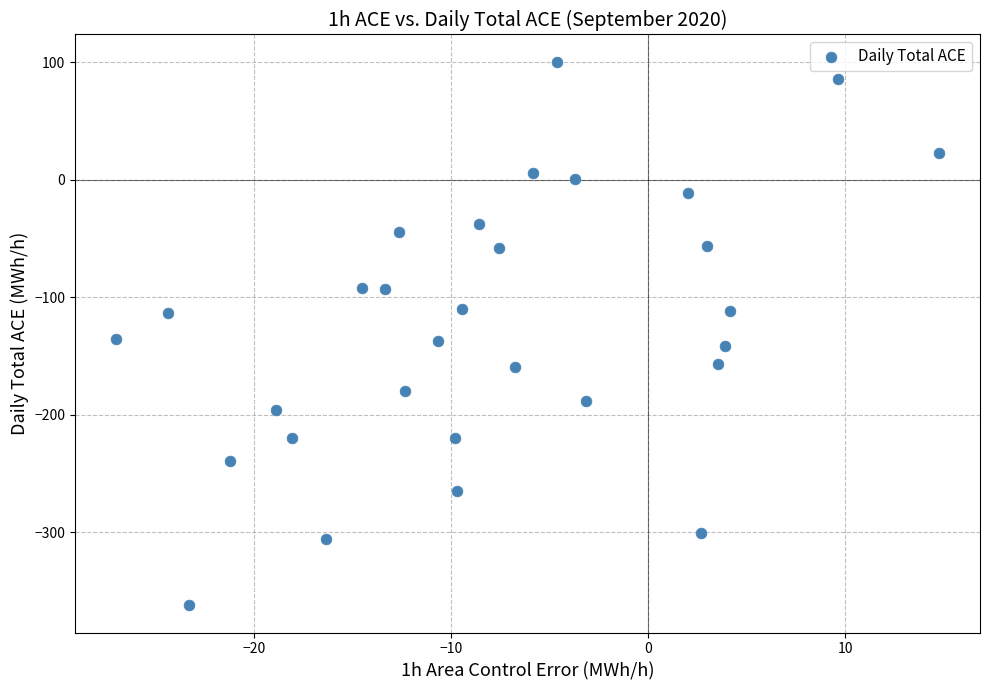

What is the range of X values (max minus min)?

41.8